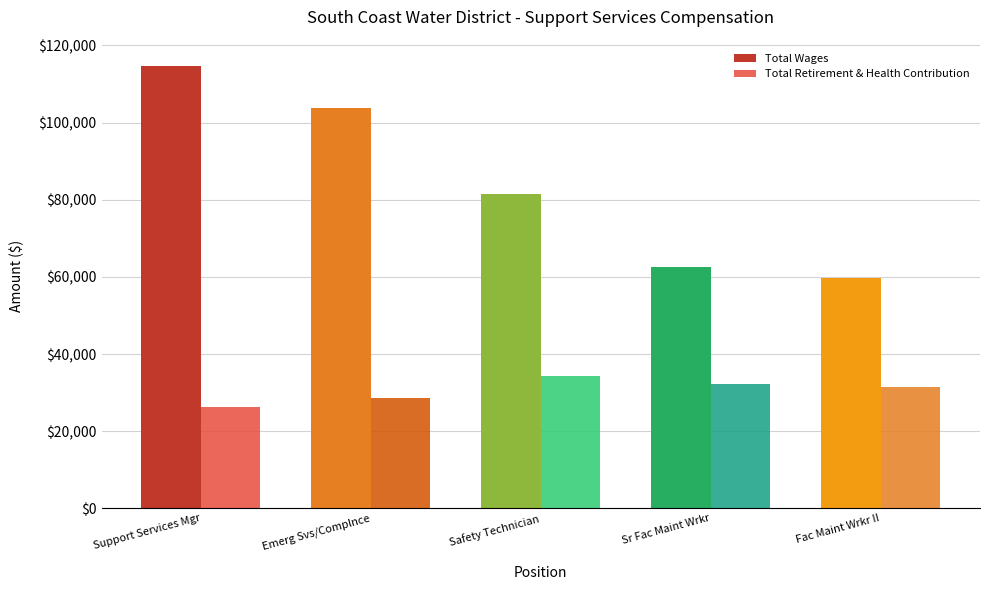

Read the Total Wages value at Fac Maint Wrkr II.

59693